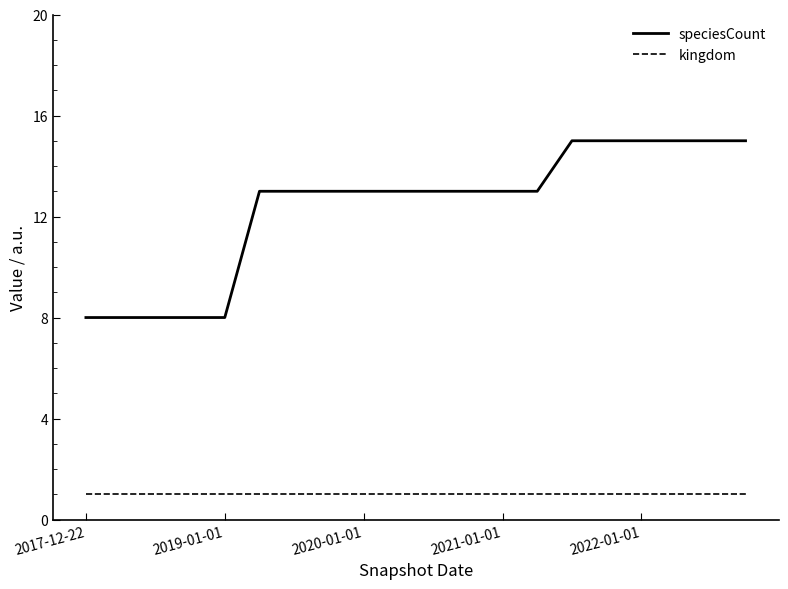

Does the chart display data point markers on the line(s)?

No